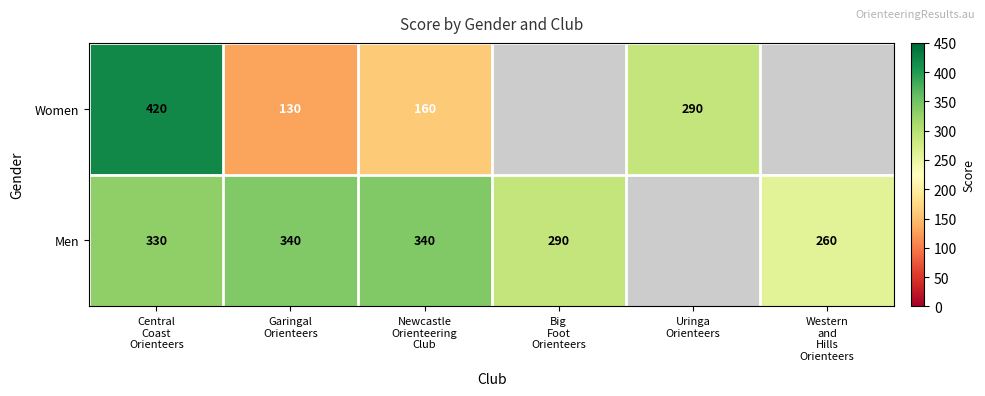

The value of Men at Big Foot Orienteers is 290.0. True or false?

True